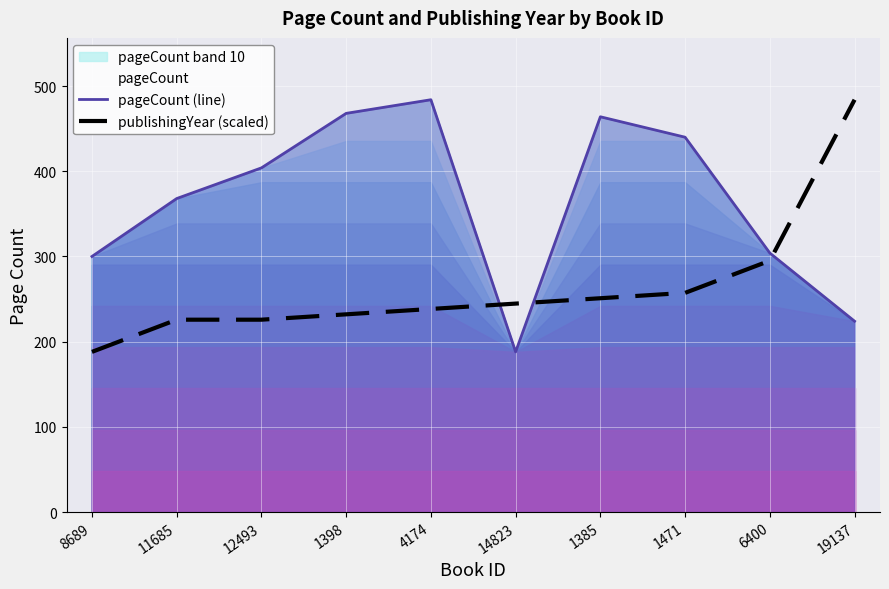

At which label does publishingYear (scaled) first exceed 244?

14823